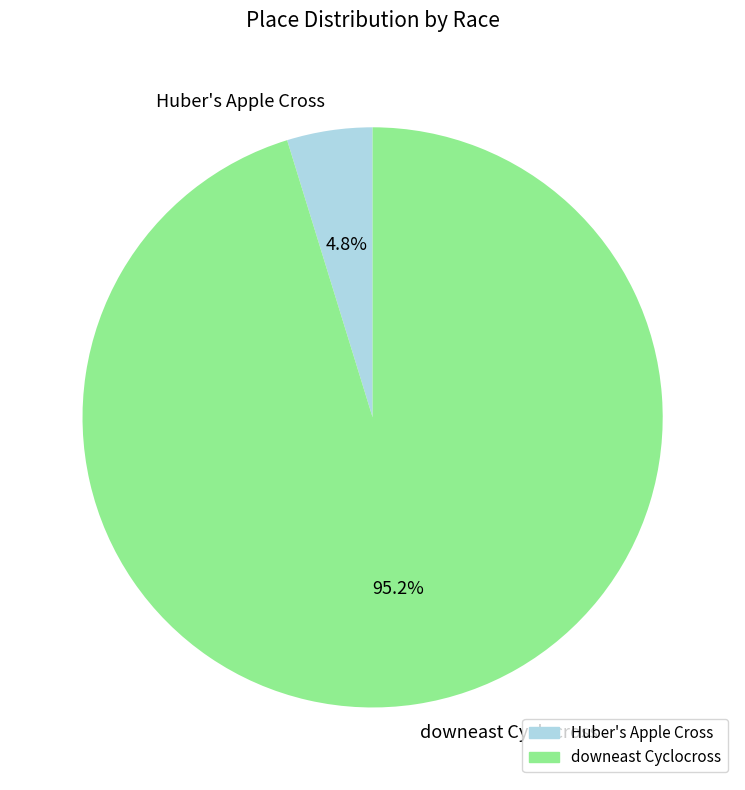

Which category has the smallest portion of the pie?

Huber's Apple Cross